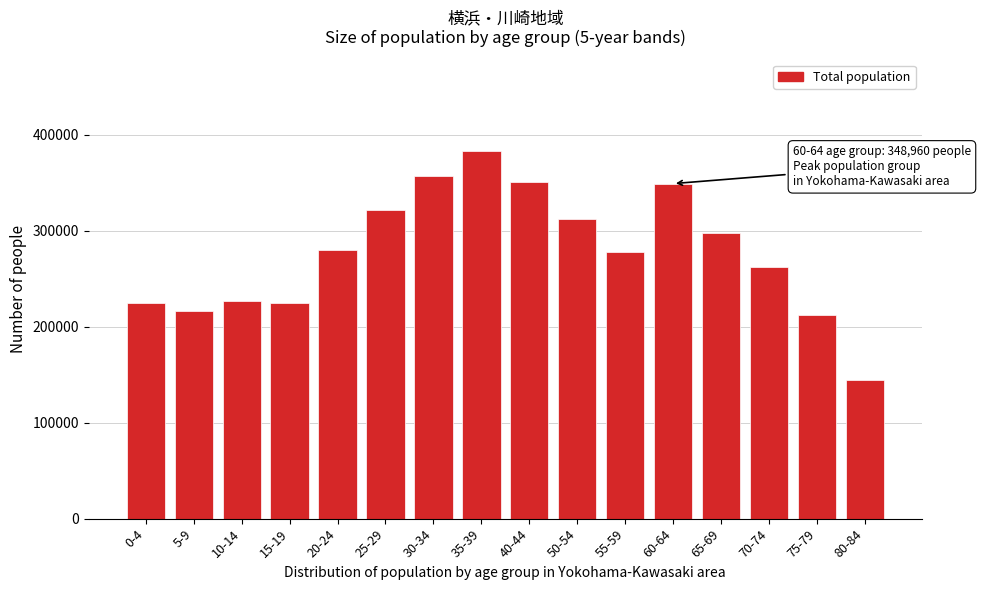

What is the difference between the second highest and minimum values?

212717